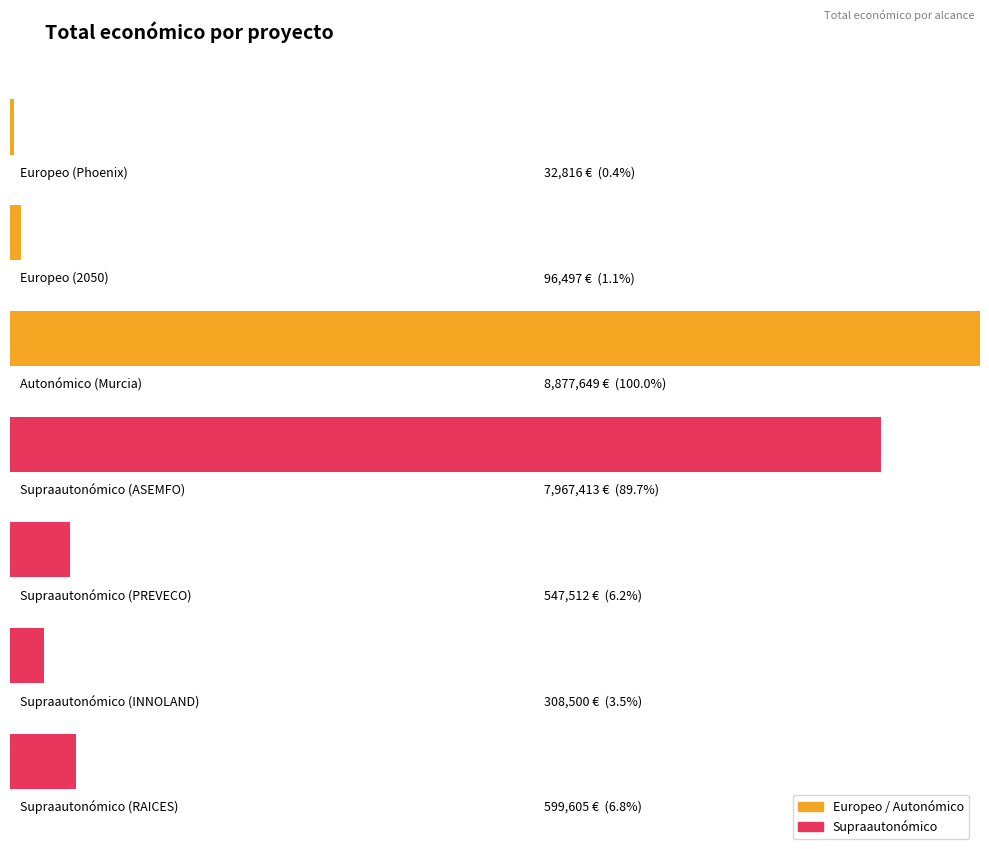

Does the chart contain any negative values?

No